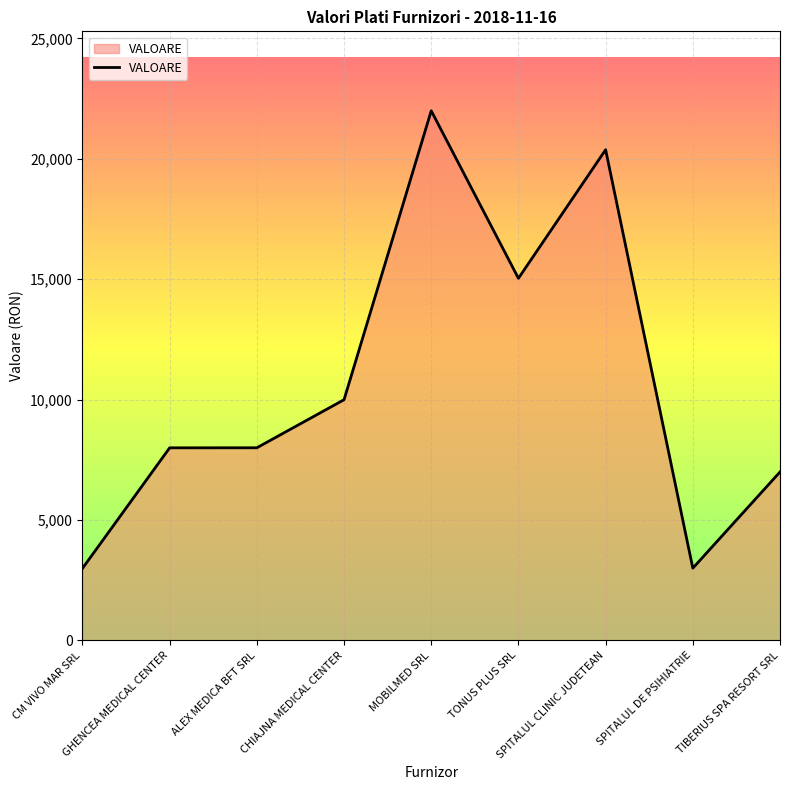

What is the minimum value shown in the chart?

2992